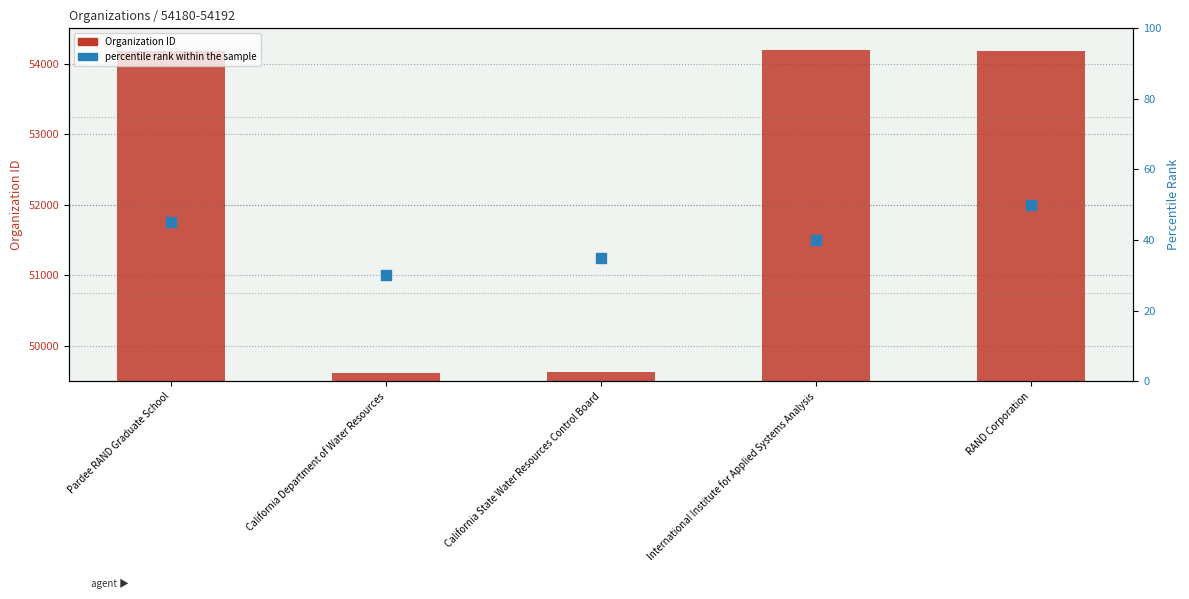

Is the value of percentile rank within the sample at International Institute for Applied Systems Analysis greater than the value of Organization ID at International Institute for Applied Systems Analysis?

No